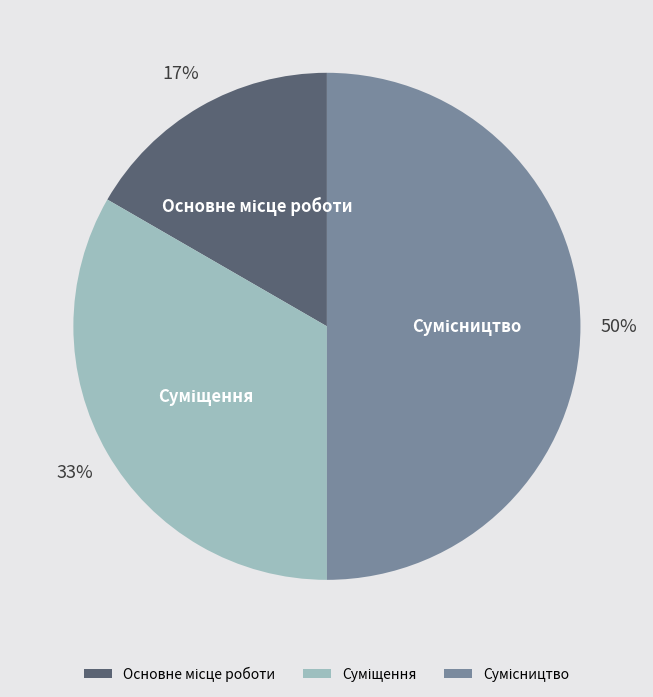

To the nearest percent, what is the average slice percentage?

33%